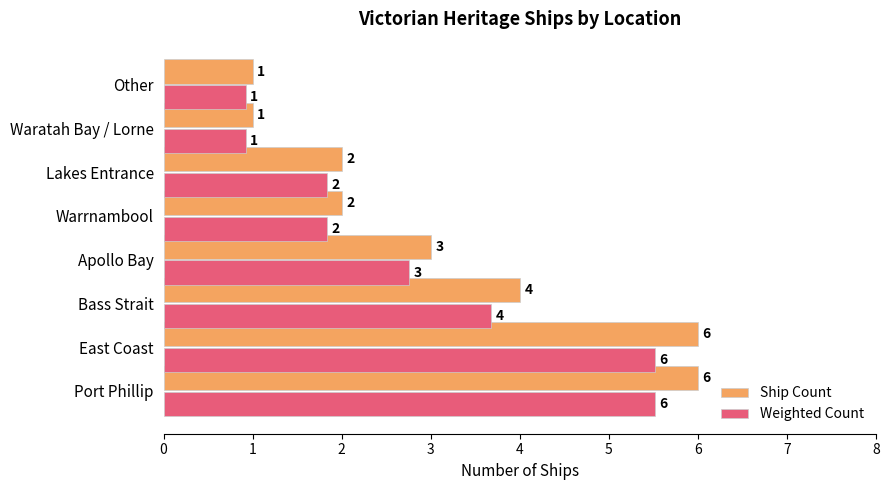

What is the difference between the Ship Count values at Warrnambool and Port Phillip?

4.0